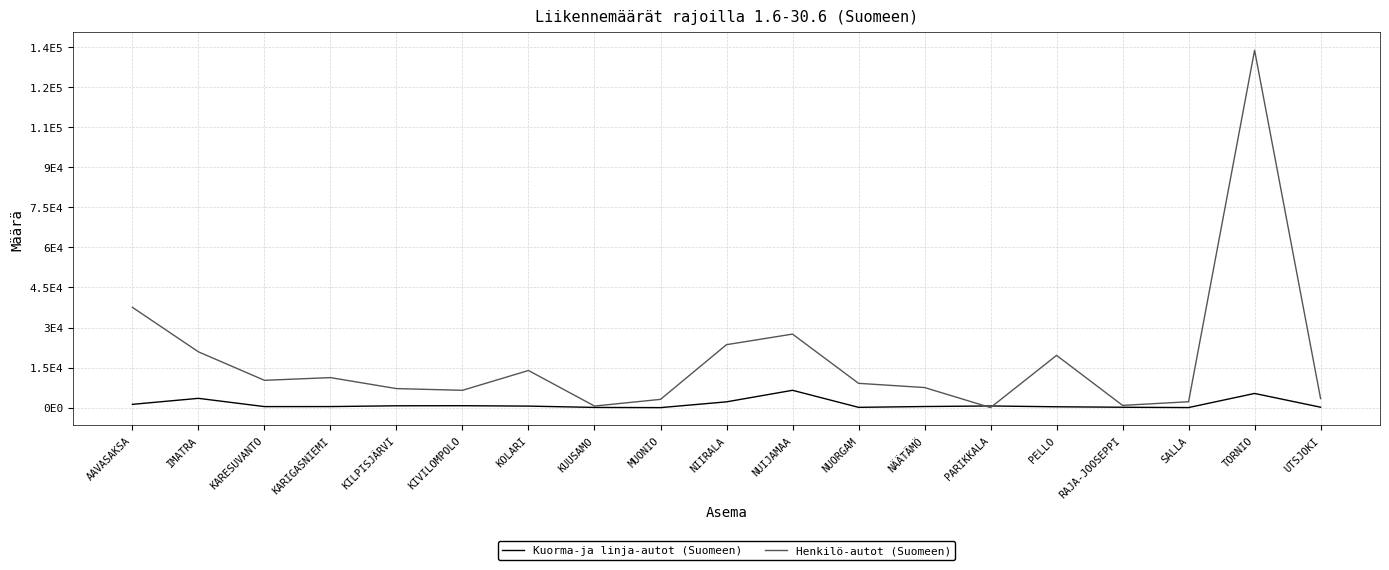

What is the lowest value of the Kuorma-ja linja-autot (Suomeen) series?

32